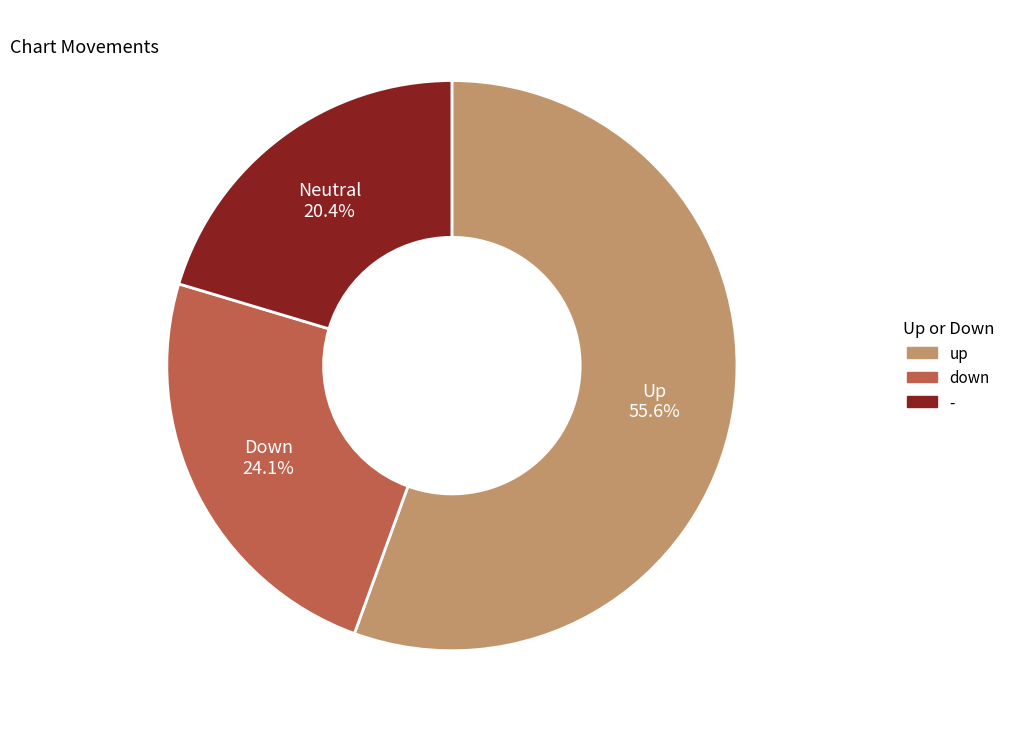

Which category has the biggest portion of the pie?

up